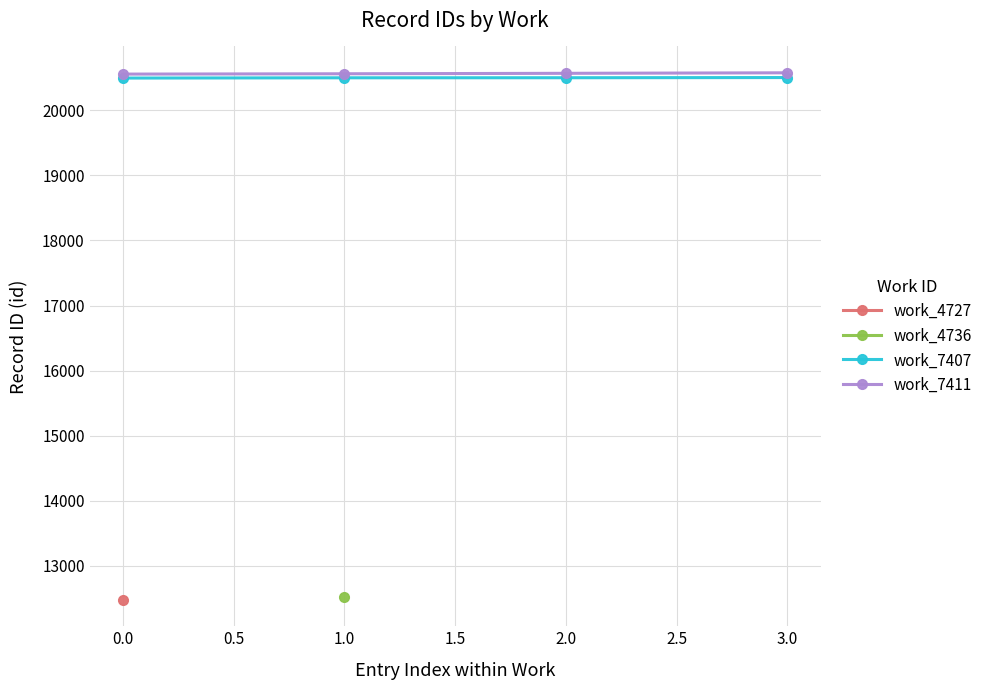

How many data points in work_7407 are less than 20503?

2